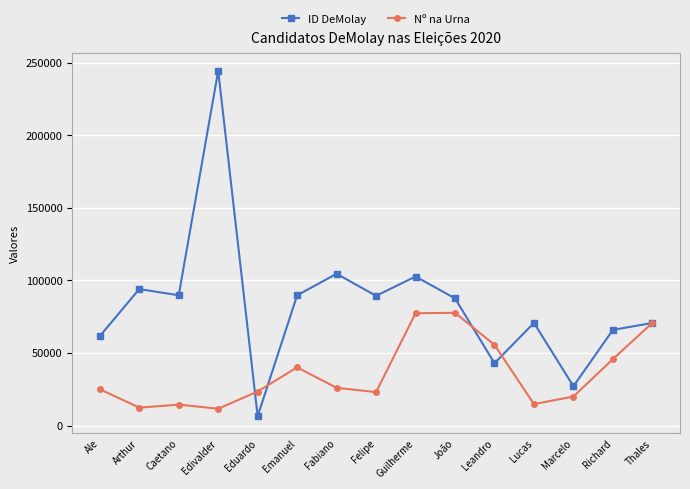

What position from the right is Edivalder?

12